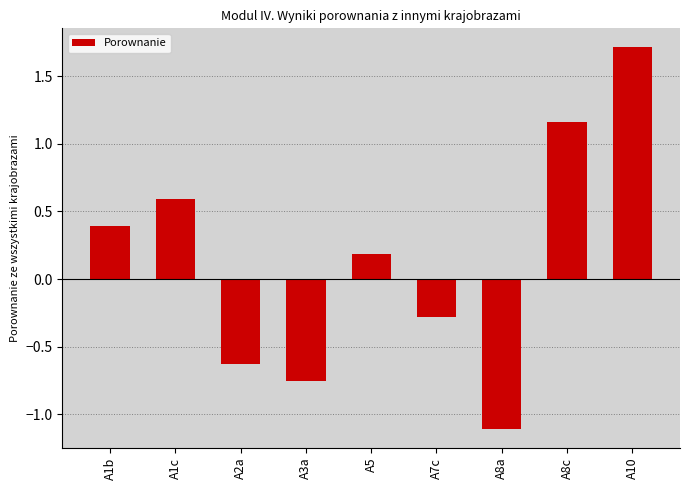

What is the sum of the values at A1c and A8c?

1.8